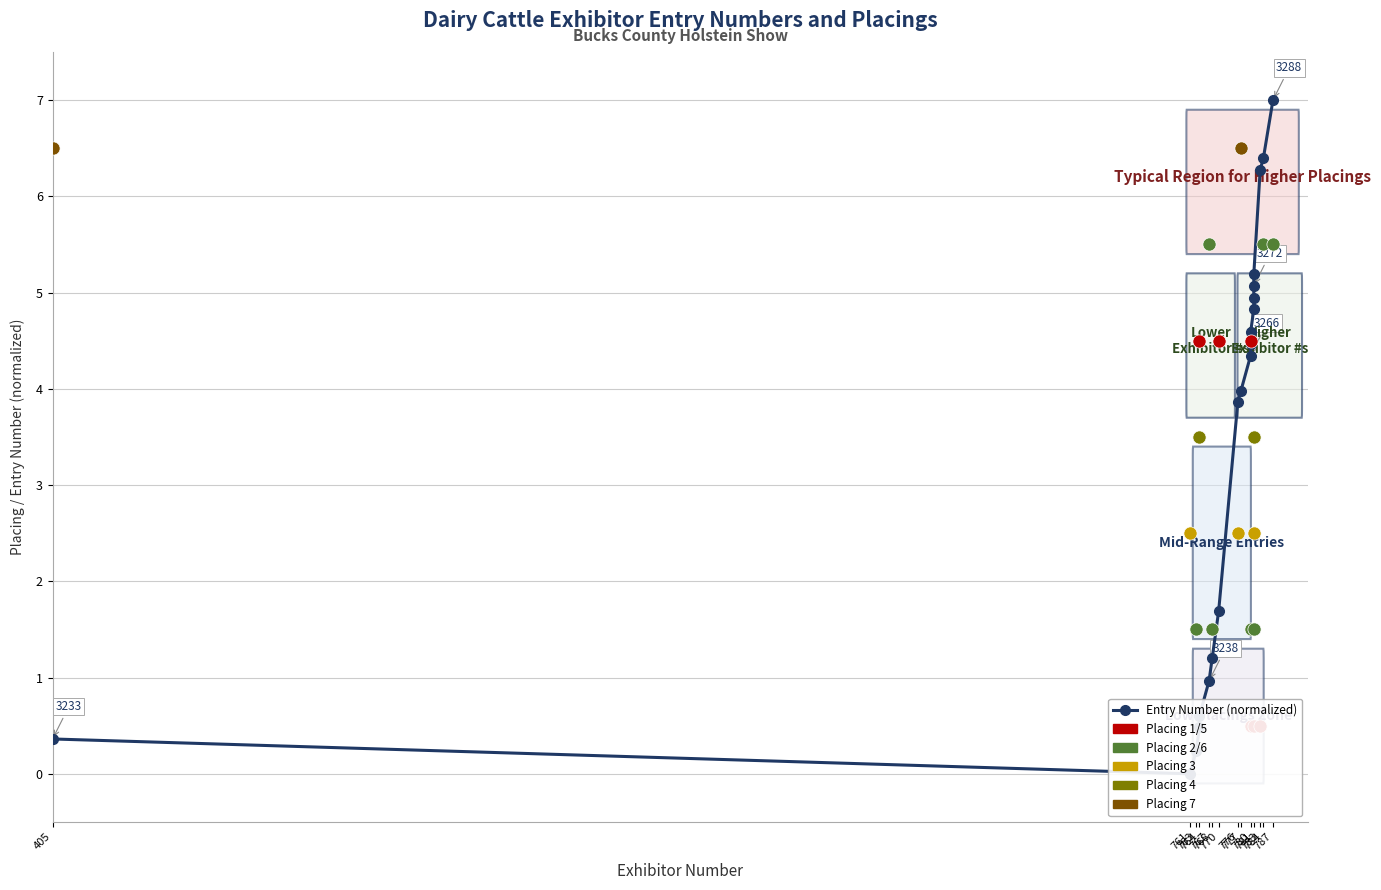

What is the change in value from 776 to 787?

+3.1